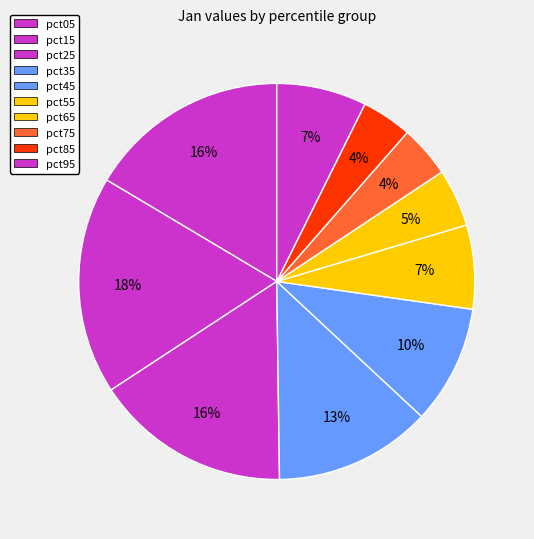

Which slice is the smallest?

pct85